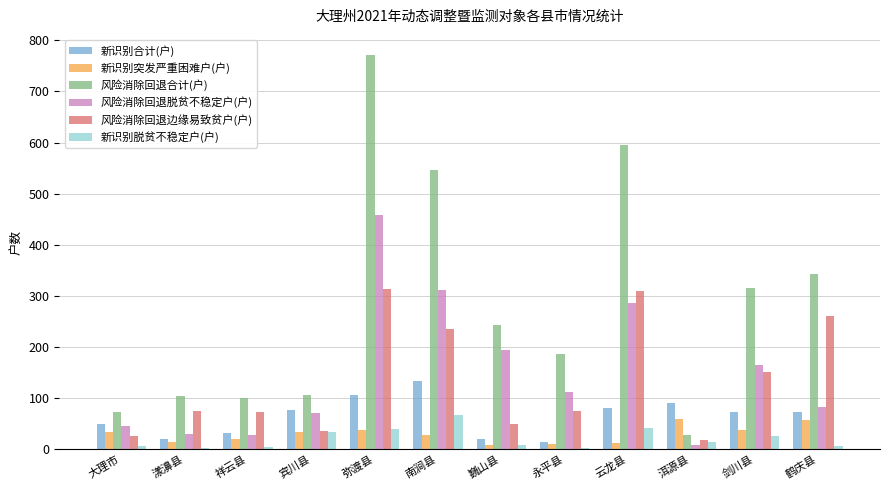

What is the label of the 11th bar from the left?

剑川县